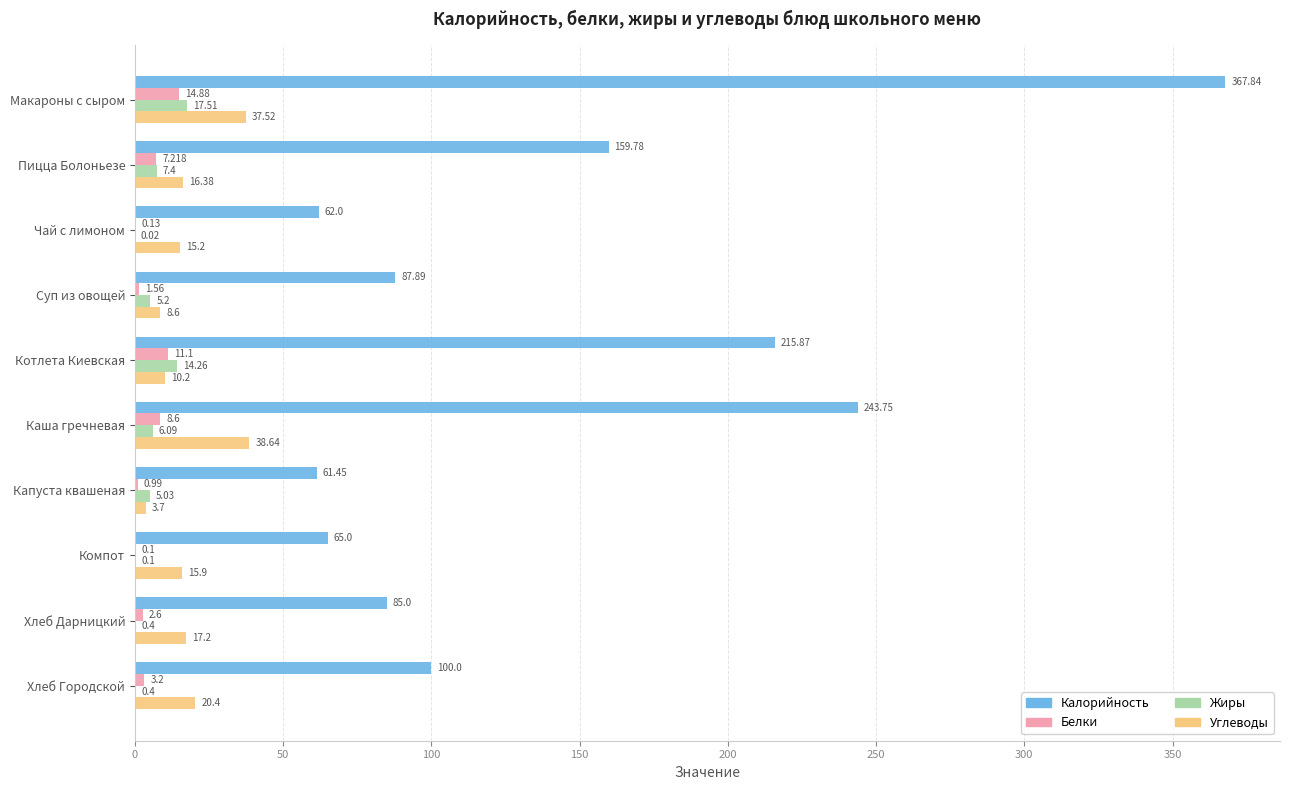

At which category is the sum across all series the highest?

Макароны с сыром